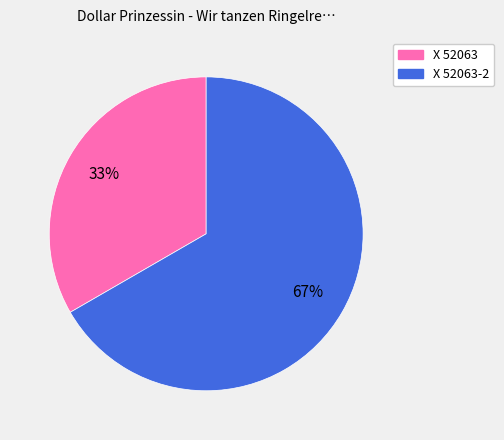

What percentage is the X 52063-2 slice, to the nearest percent?

67%